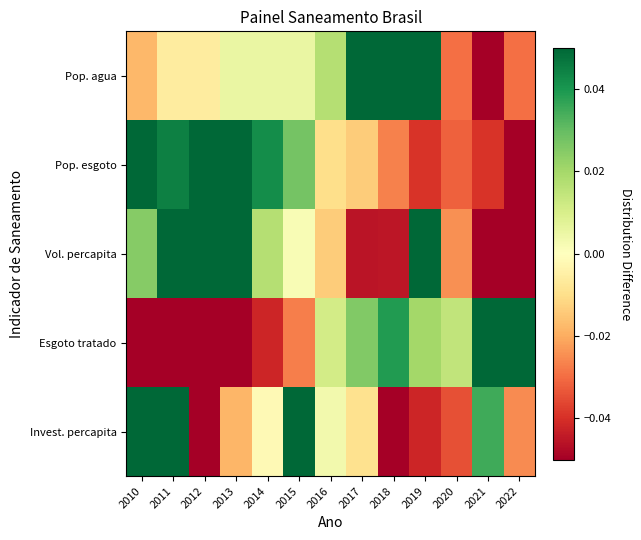

Reading left to right, list all the values displayed in this chart.

Pop. agua: 2010=-0.0	2011=-0.0	2012=-0.0	2013=0.0	2014=0.0	2015=0.0	2016=0.0	2017=0.1	2018=0.1	2019=0.1	2020=-0.0	2021=-0.1	2022=-0.0
Pop. esgoto: 2010=0.1	2011=0.0	2012=0.1	2013=0.1	2014=0.0	2015=0.0	2016=-0.0	2017=-0.0	2018=-0.0	2019=-0.0	2020=-0.0	2021=-0.0	2022=-0.1
Vol. percapita: 2010=0.0	2011=0.1	2012=0.1	2013=0.1	2014=0.0	2015=0.0	2016=-0.0	2017=-0.0	2018=-0.0	2019=0.1	2020=-0.0	2021=-0.1	2022=-0.1
Esgoto tratado: 2010=-0.1	2011=-0.1	2012=-0.1	2013=-0.1	2014=-0.0	2015=-0.0	2016=0.0	2017=0.0	2018=0.0	2019=0.0	2020=0.0	2021=0.1	2022=0.1
Invest. percapita: 2010=0.1	2011=0.1	2012=-0.1	2013=-0.0	2014=-0.0	2015=0.1	2016=0.0	2017=-0.0	2018=-0.1	2019=-0.0	2020=-0.0	2021=0.0	2022=-0.0